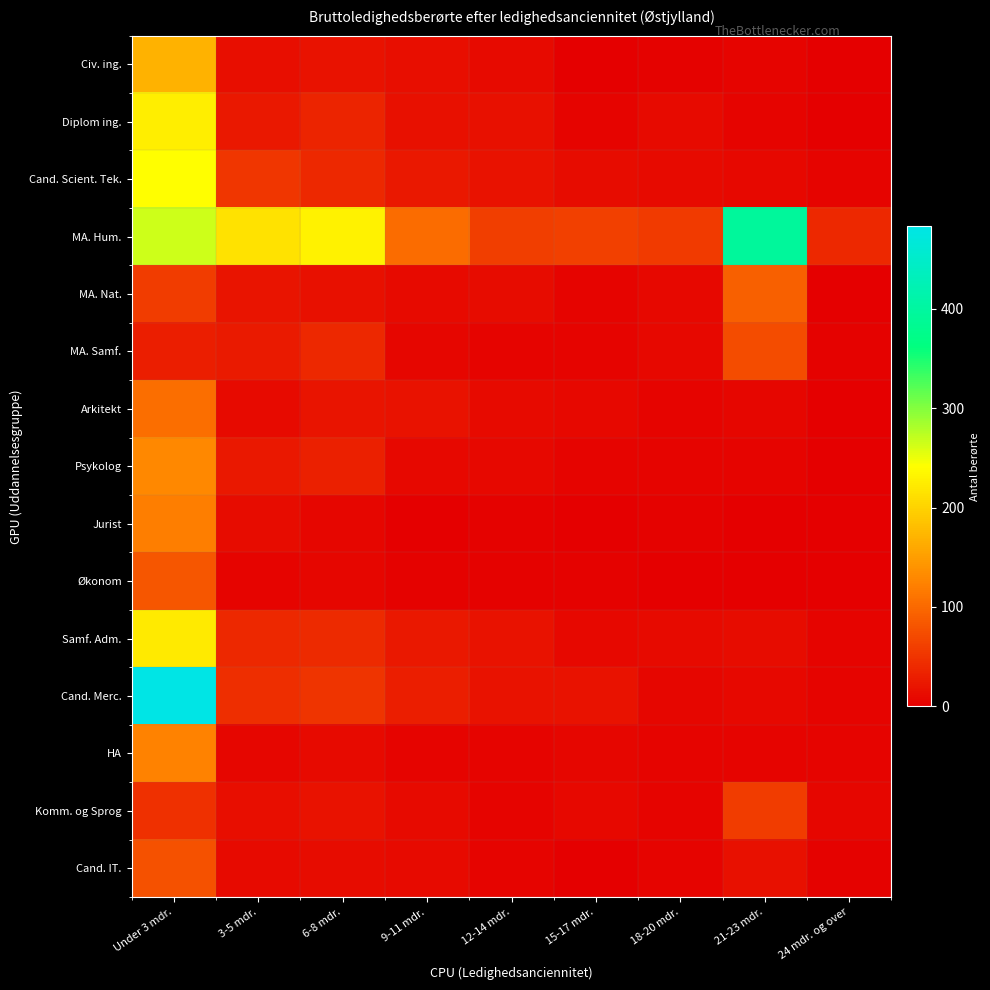

Between 18-20 mdr. and 15-17 mdr., which is larger?

18-20 mdr.